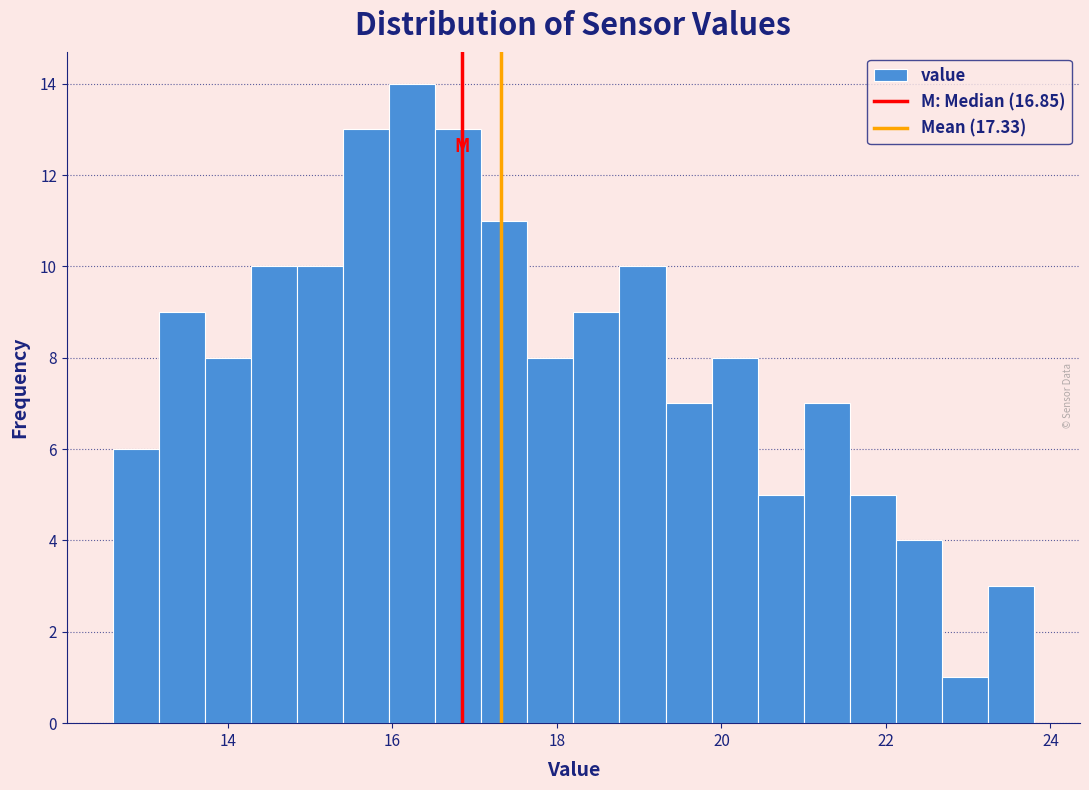

Read against the x-axis, roughly where is the centre of the tallest bar?

16.2